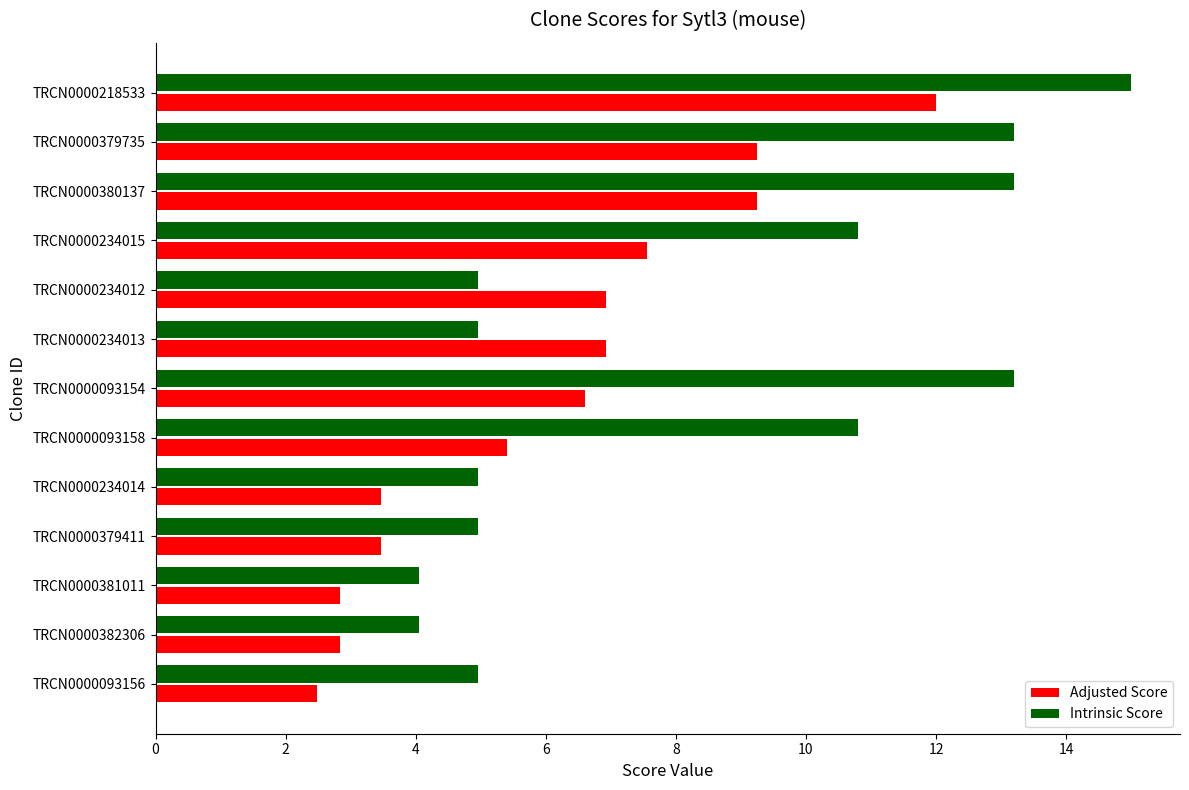

Which series has the largest range (max minus min)?

Intrinsic Score